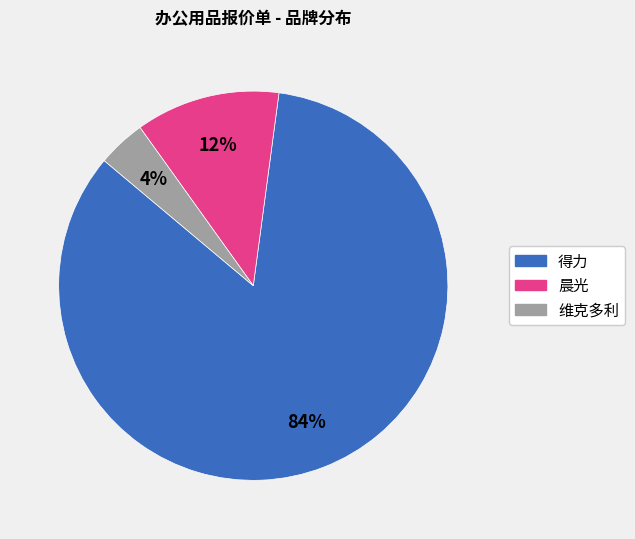

Is there any slice that represents more than half of the pie?

Yes